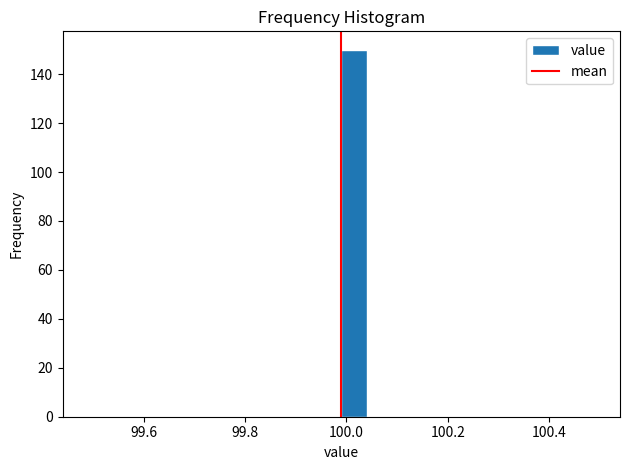

Read against the x-axis, roughly where is the centre of the tallest bar?

100.02